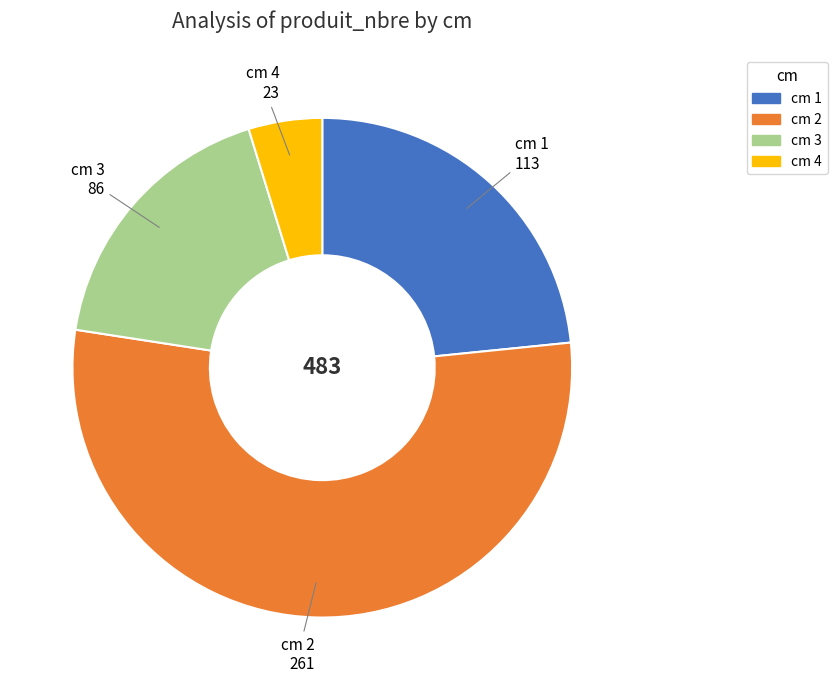

The cm 1 slice represents 23% of the pie. True or false?

True